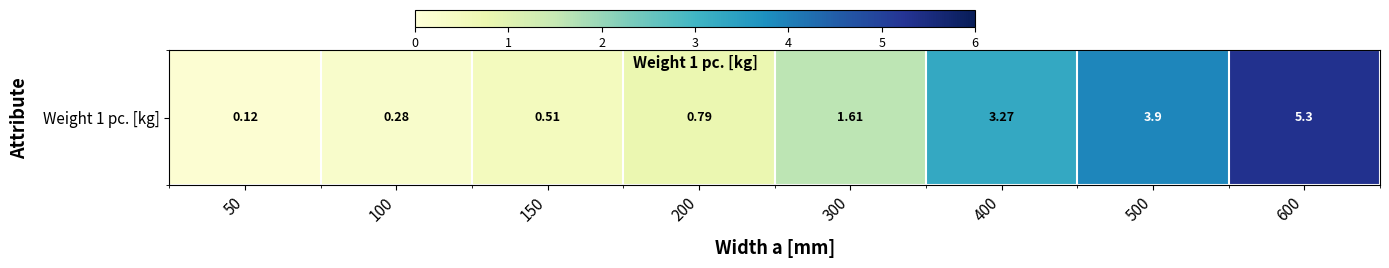

Which has a higher value, 300 or 600?

600